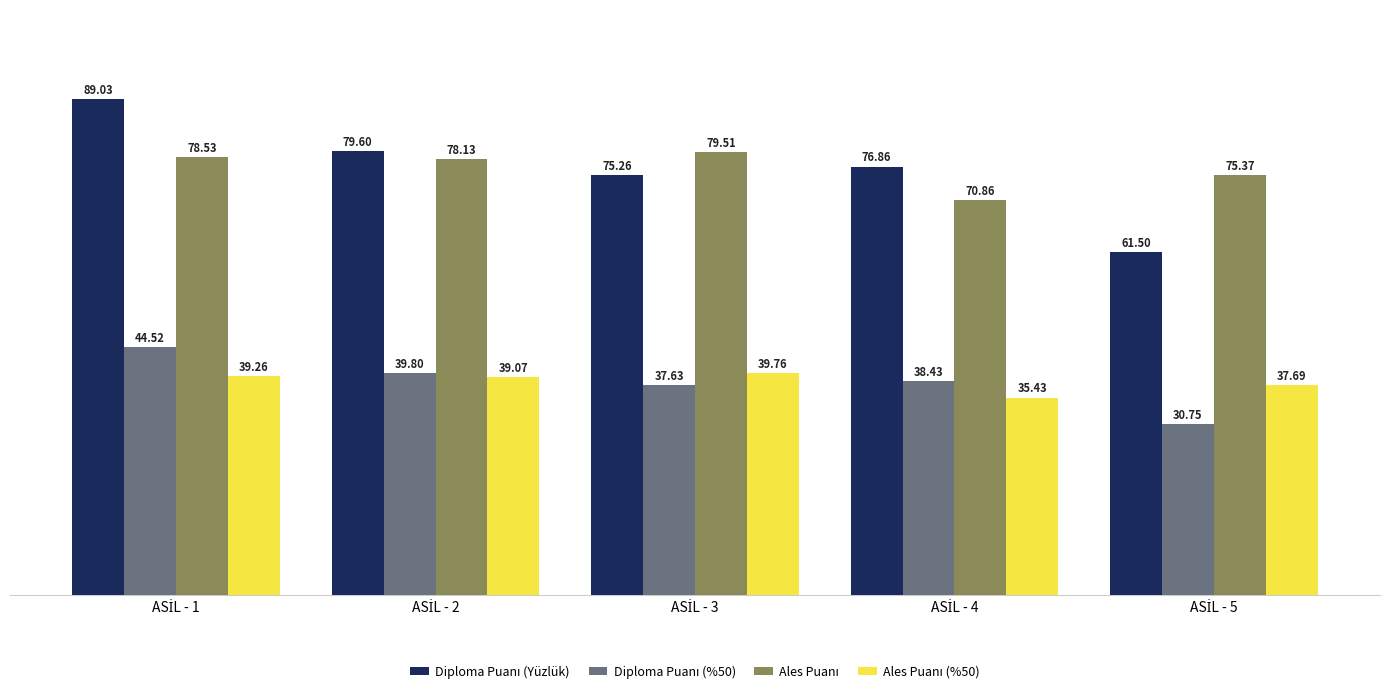

How many categories are shown in the chart?

5